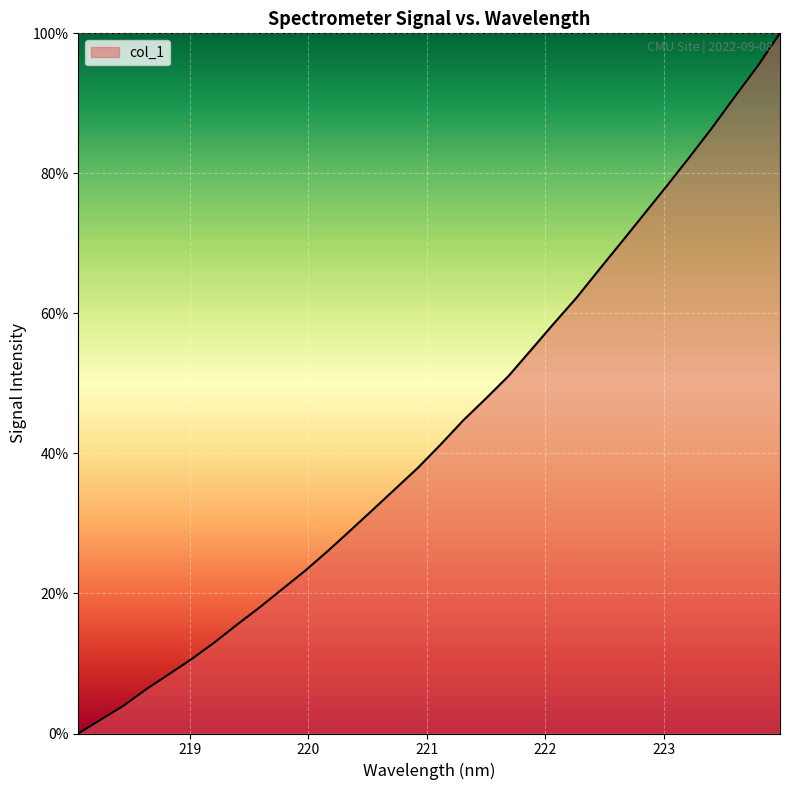

What is the difference between the maximum and minimum values?

100.0